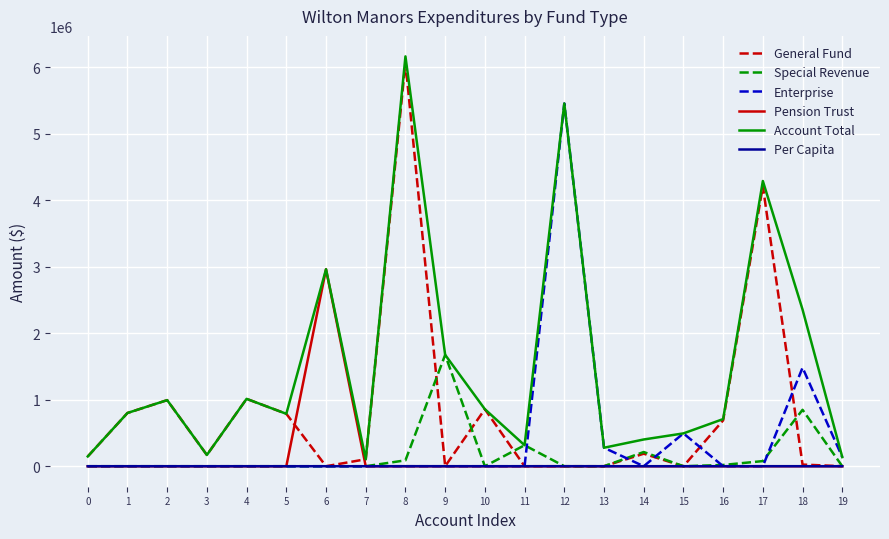

Does the chart display data point markers on the line(s)?

No